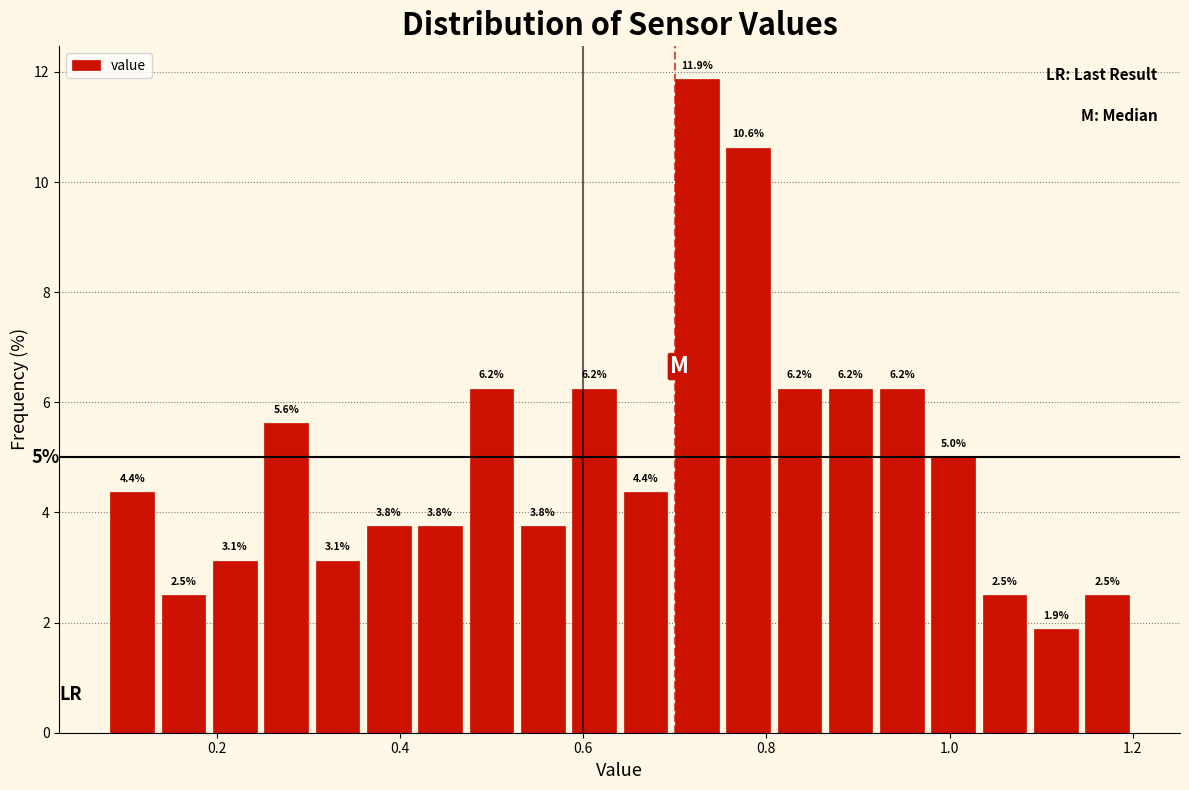

Around what value on the x-axis is the tallest bar? Give the approximate position of its centre, as read against the axis.

0.72